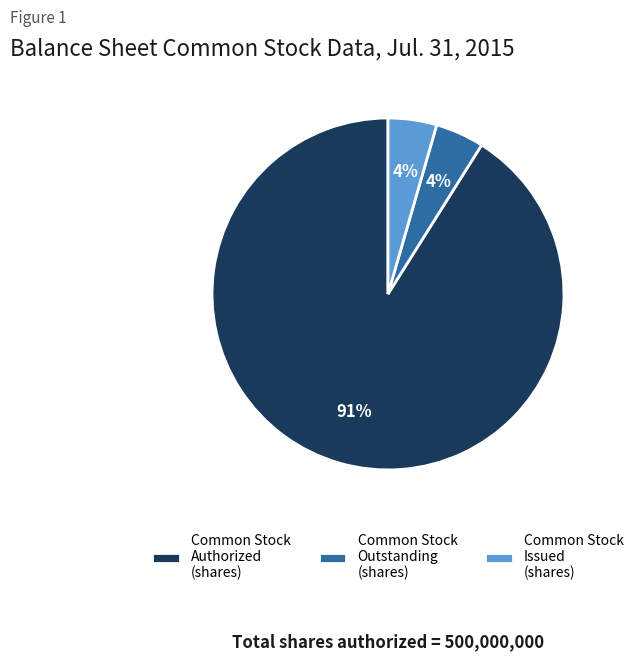

What is the majority slice?

Common Stock Authorized (shares)